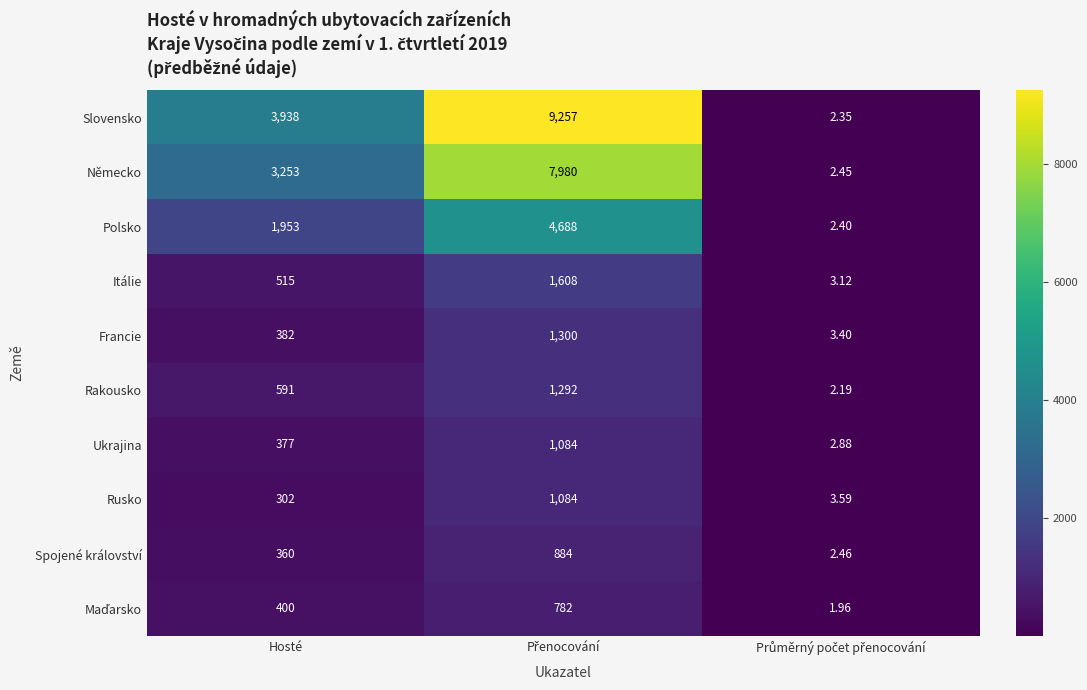

Which series has the widest spread of values?

Slovensko